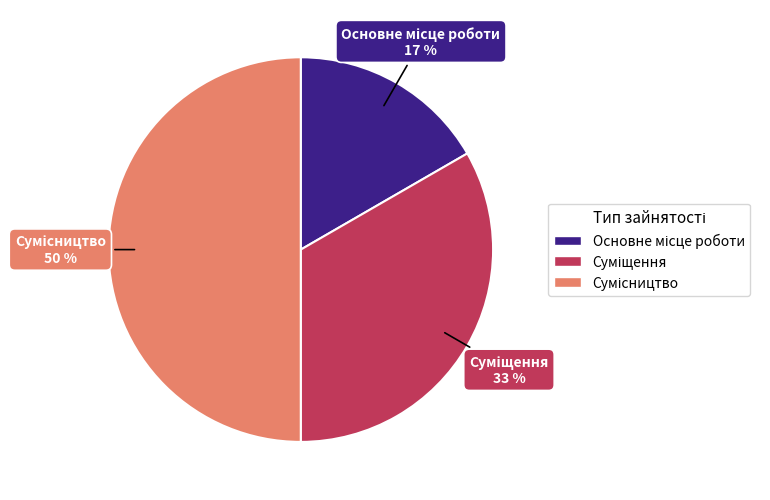

To the nearest percent, what is the difference between the largest and smallest slice percentages?

33%